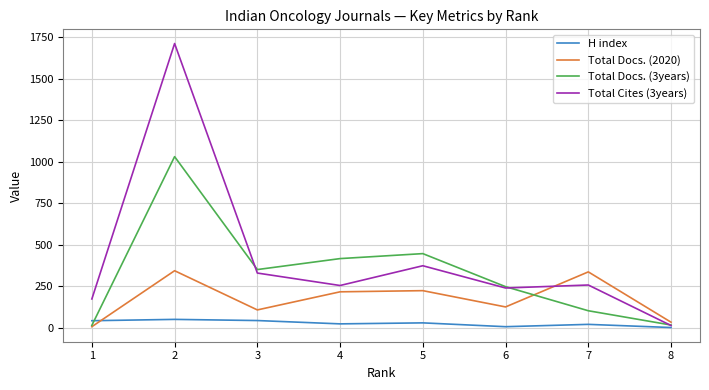

True or false: Total Cites (3years) and Total Docs. (3years) intersect in this chart.

True